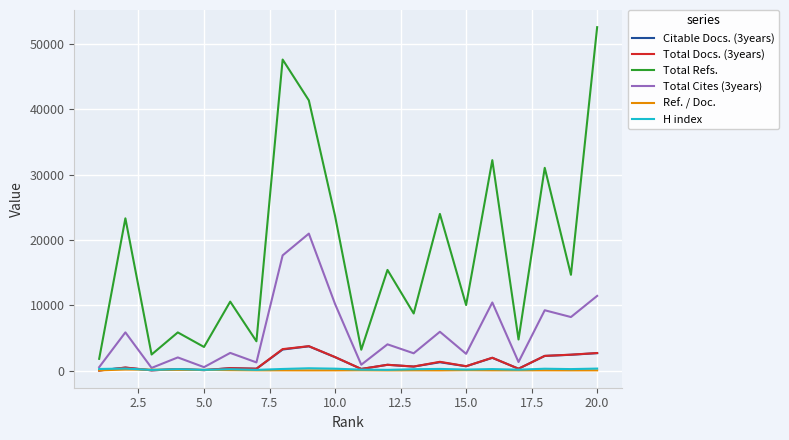

Which series has the largest range (max minus min)?

Total Refs.